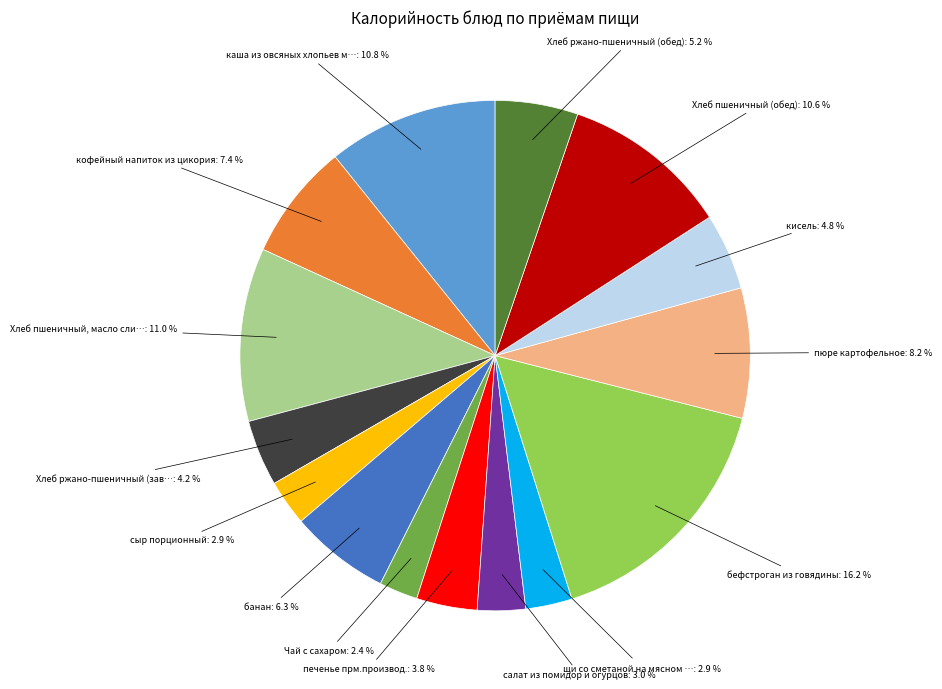

Is there any slice that represents more than half of the pie?

No